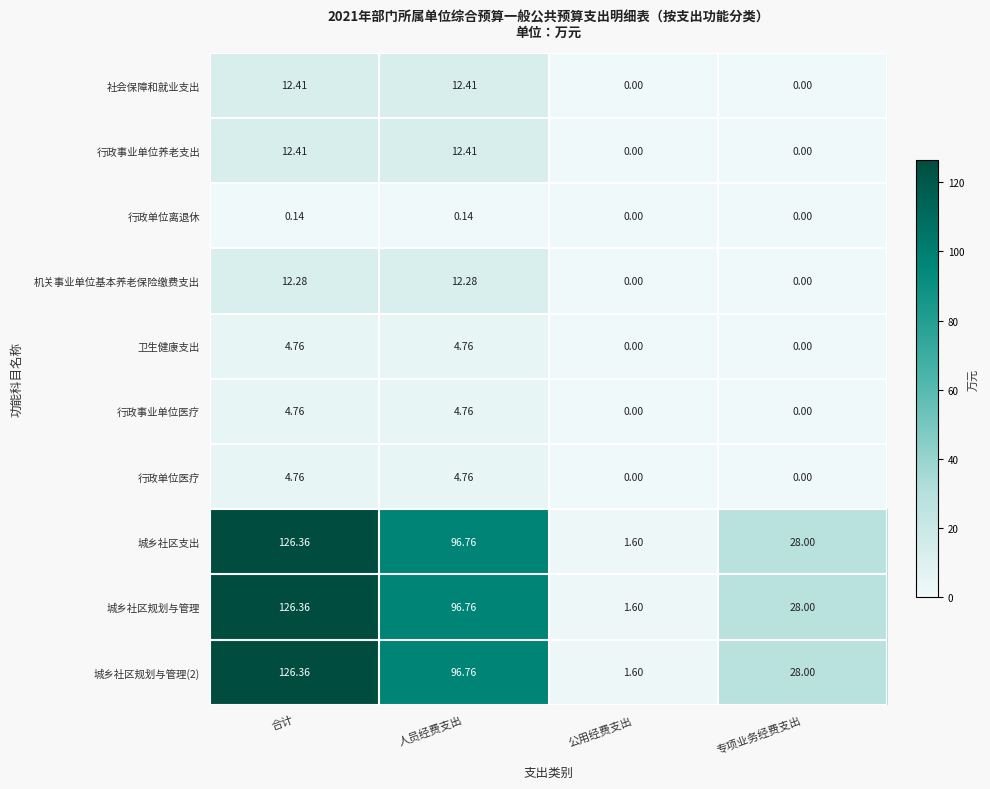

At which category is the sum across all series the highest?

合计